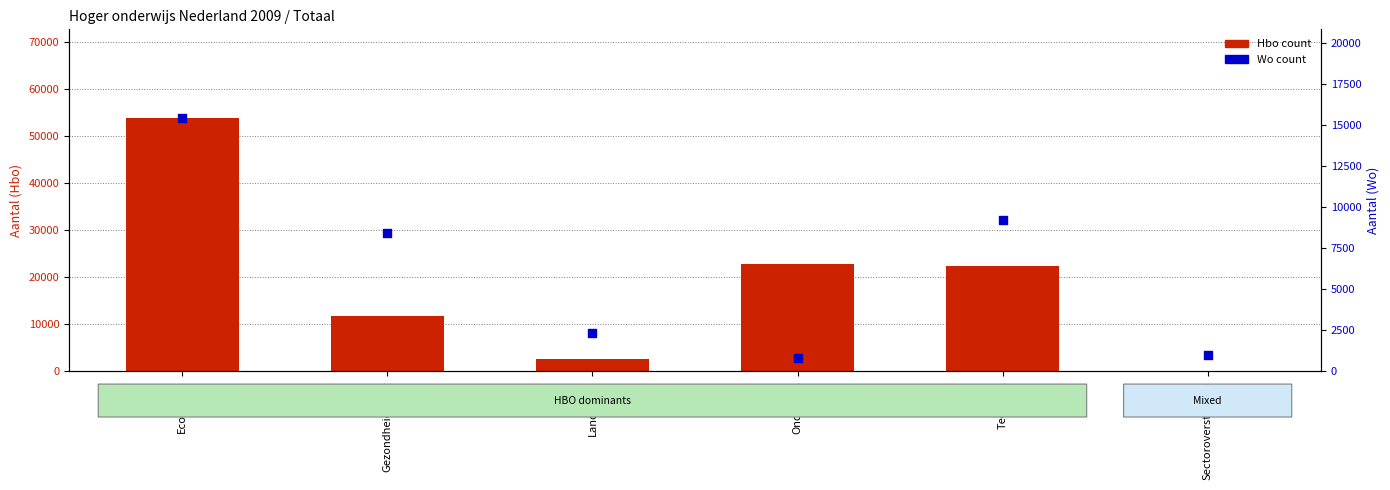

At how many categories does at least one series exceed 11896?

3